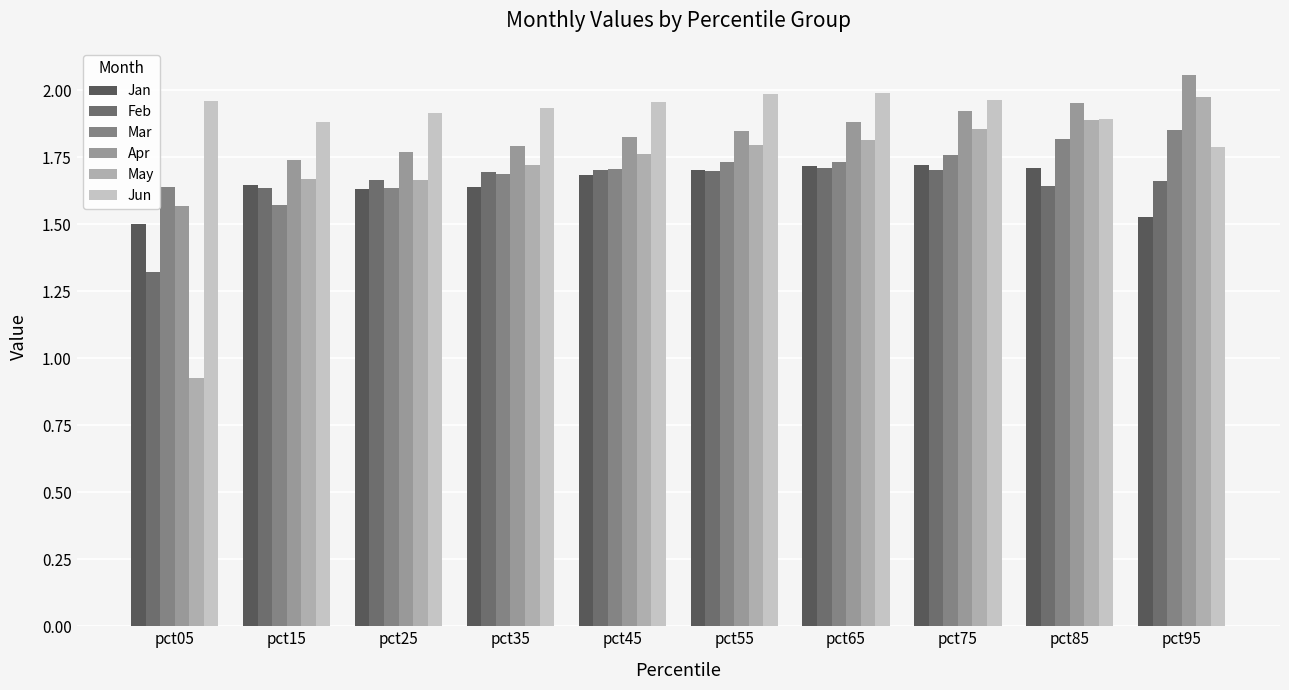

Is the value of Mar at pct35 greater than the value of May at pct65?

No